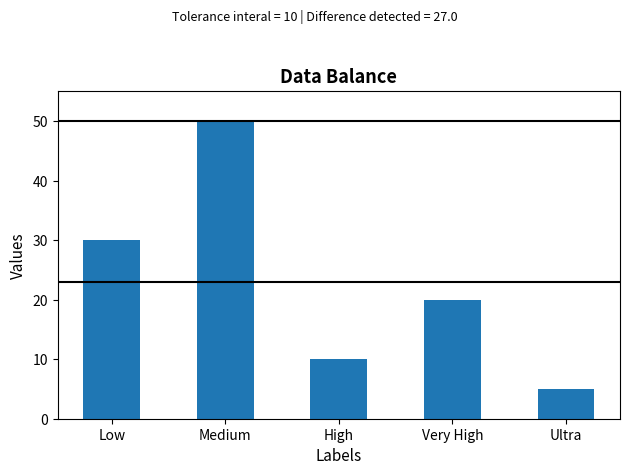

Where is the data nearest to the value 27?

Low